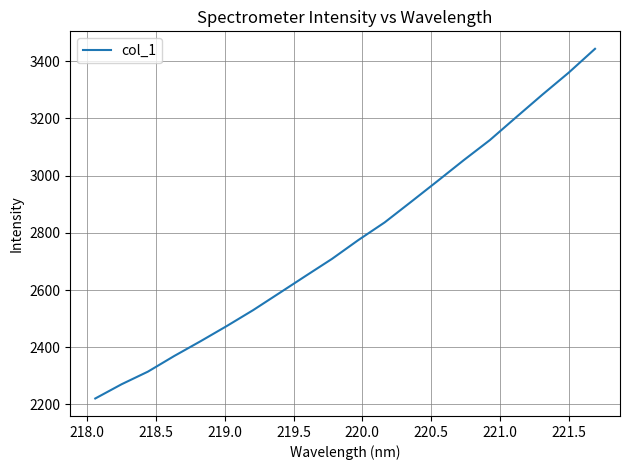

What is the smallest value displayed?

2220.9